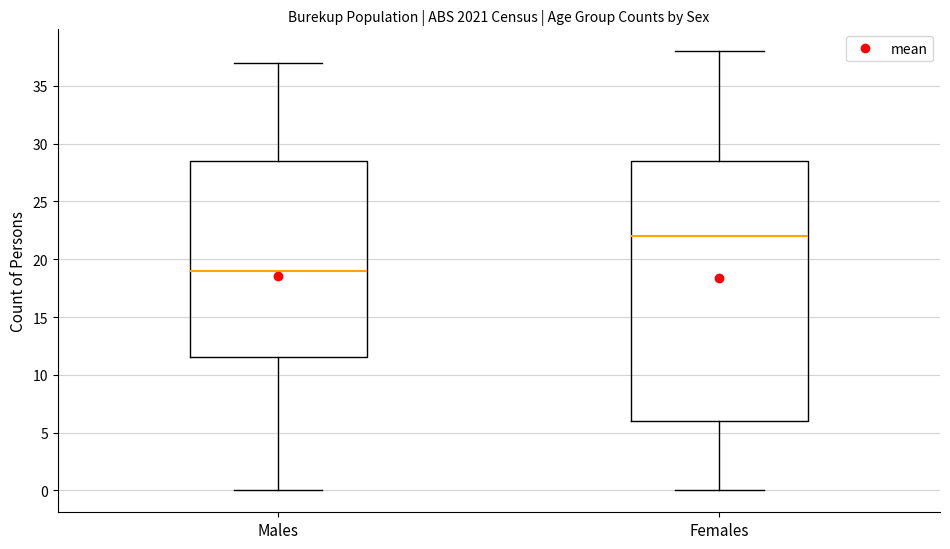

Where does the lower whisker of the box for Females end on the y-axis? The values are not printed on the chart, so give them approximately, as read against the axis.

0.0